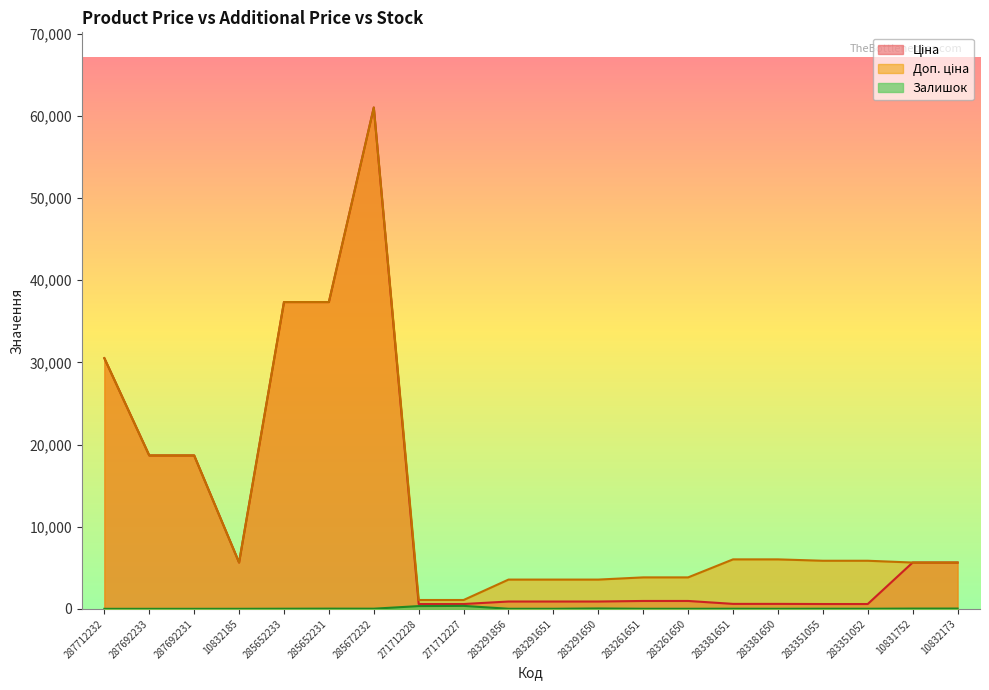

Which series has the largest total across all categories?

Доп. ціна